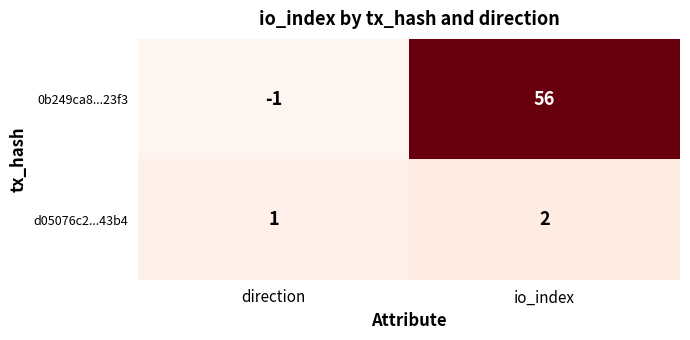

The 0b249ca8...23f3 series shows 23 at io_index. True or false?

False